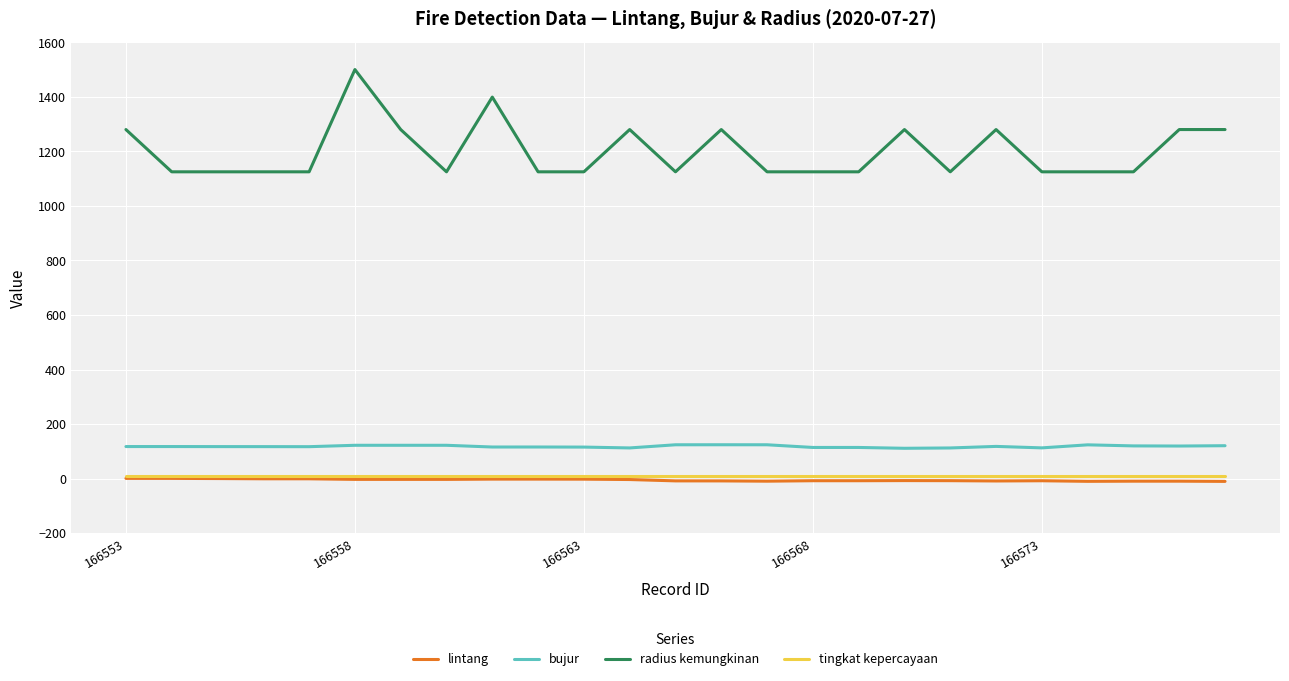

True or false: tingkat kepercayaan and radius kemungkinan intersect in this chart.

False